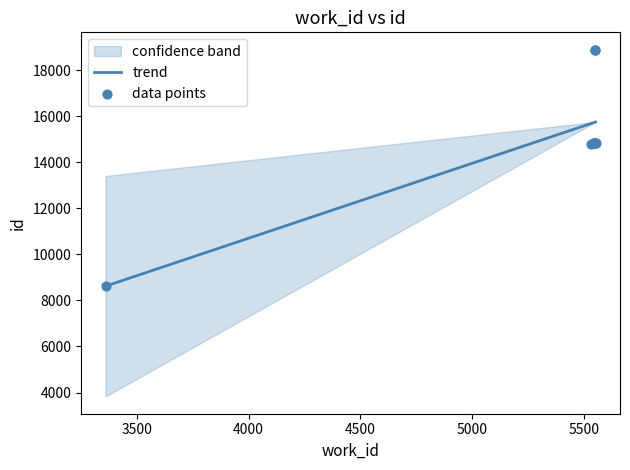

What is the lowest value of the trend series?

8618.1